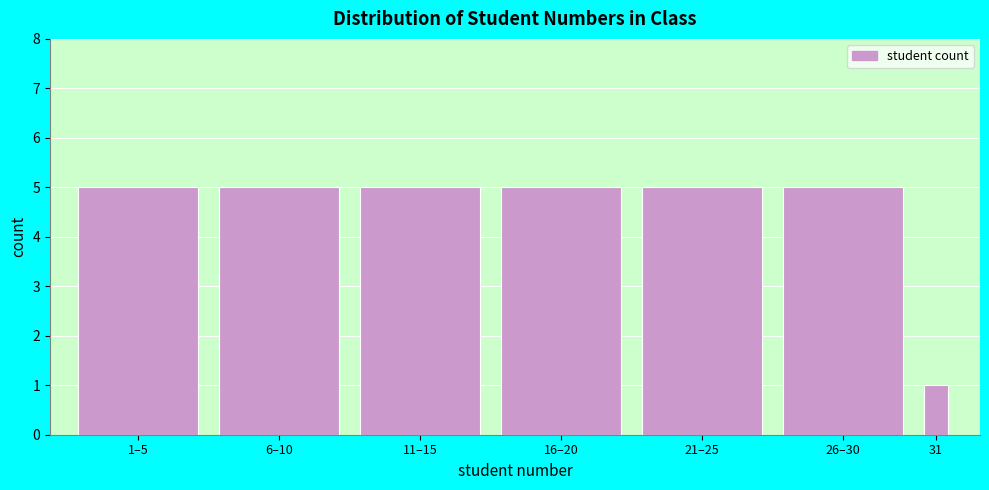

Reading right to left, transcribe all the data shown in this chart.

1	5	5	5	5	5	5